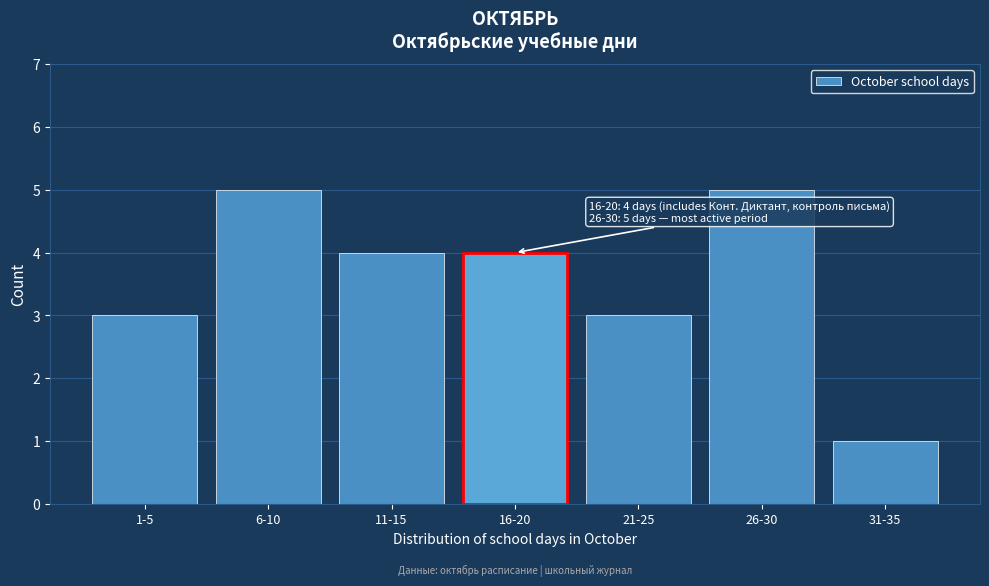

Reading right to left, extract all data points from this chart.

31-35=1	26-30=5	21-25=3	16-20=4	11-15=4	6-10=5	1-5=3